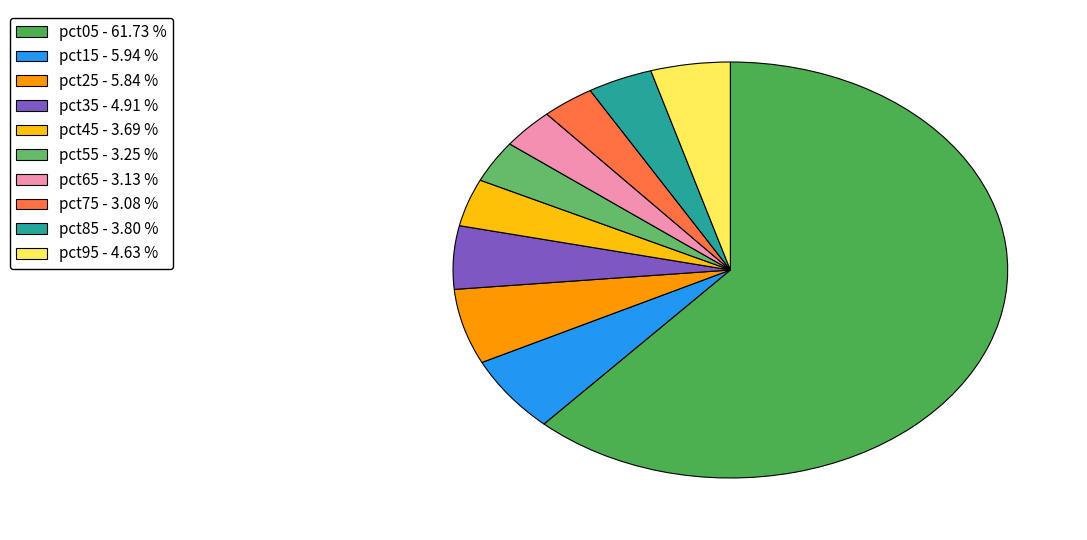

What is the majority slice?

pct05